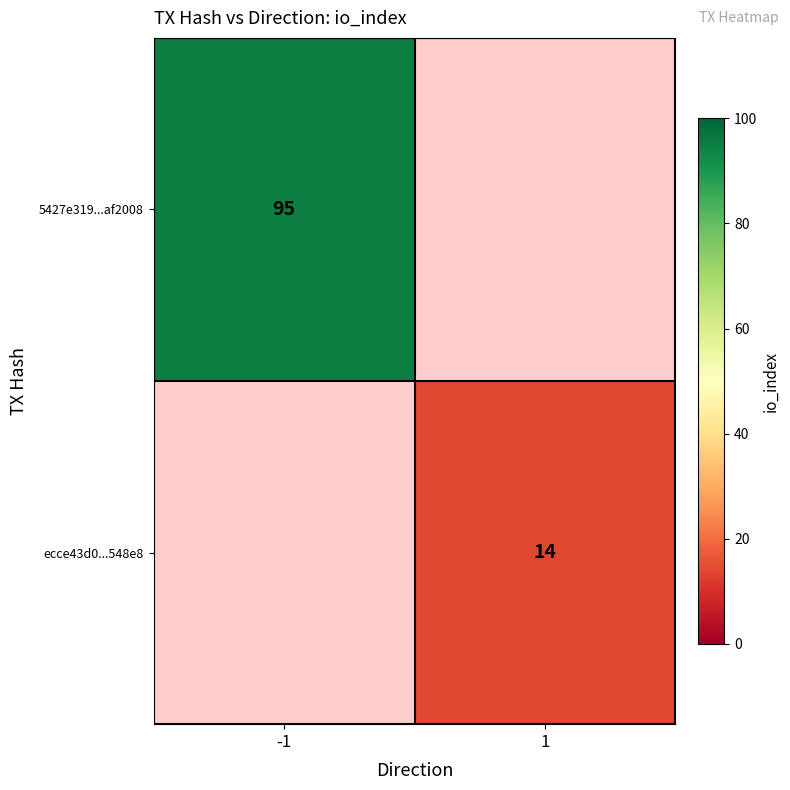

Is it true that 5427e319...af2008 equals 95 at -1?

True